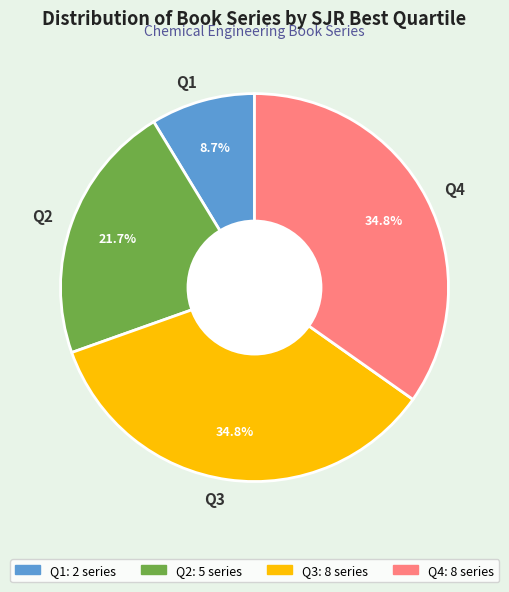

Does Q1 represent more than half of the total?

No